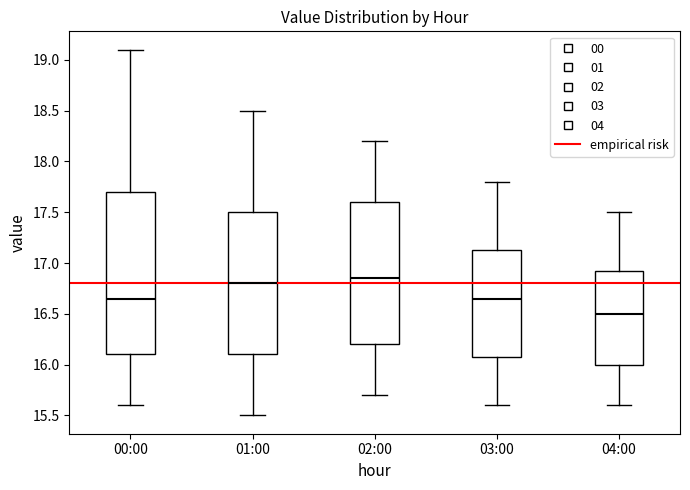

Reading left to right, transcribe this box plot: for each box, give where its median line is, the range the box spans, and where its two whiskers end, as read against the y-axis. The values are not printed on the chart, so give them approximately, as read against the axis.

00:00: median 16.65, box 16.10 to 17.70, whiskers 15.60 to 19.10
01:00: median 16.80, box 16.10 to 17.50, whiskers 15.50 to 18.50
02:00: median 16.85, box 16.20 to 17.60, whiskers 15.70 to 18.20
03:00: median 16.65, box 16.10 to 17.15, whiskers 15.60 to 17.80
04:00: median 16.50, box 16.00 to 16.95, whiskers 15.60 to 17.50